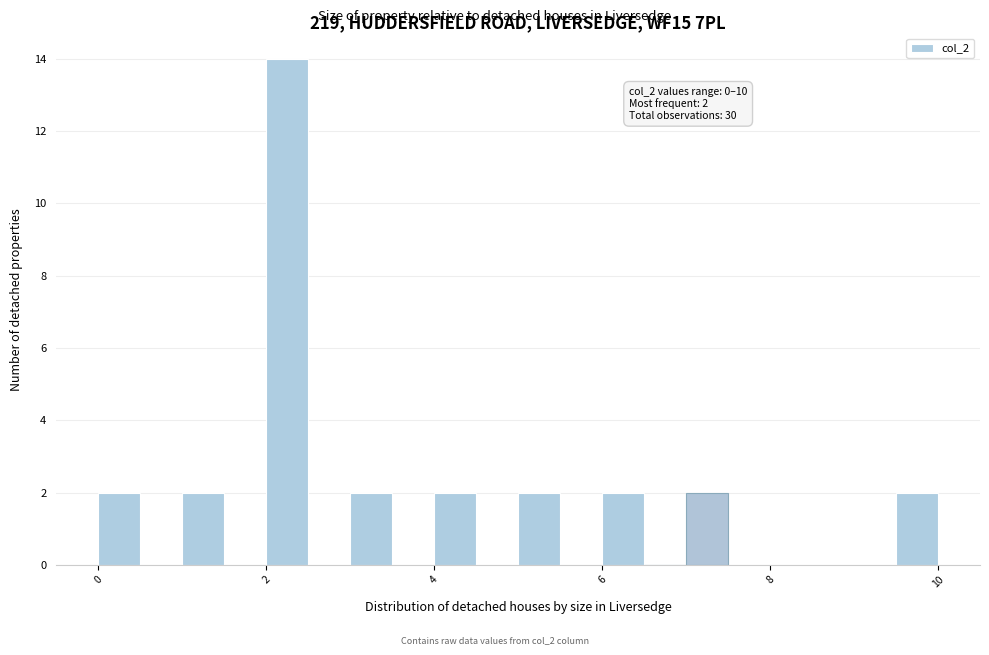

Around what value on the x-axis is the tallest bar? Give the approximate position of its centre, as read against the axis.

2.2